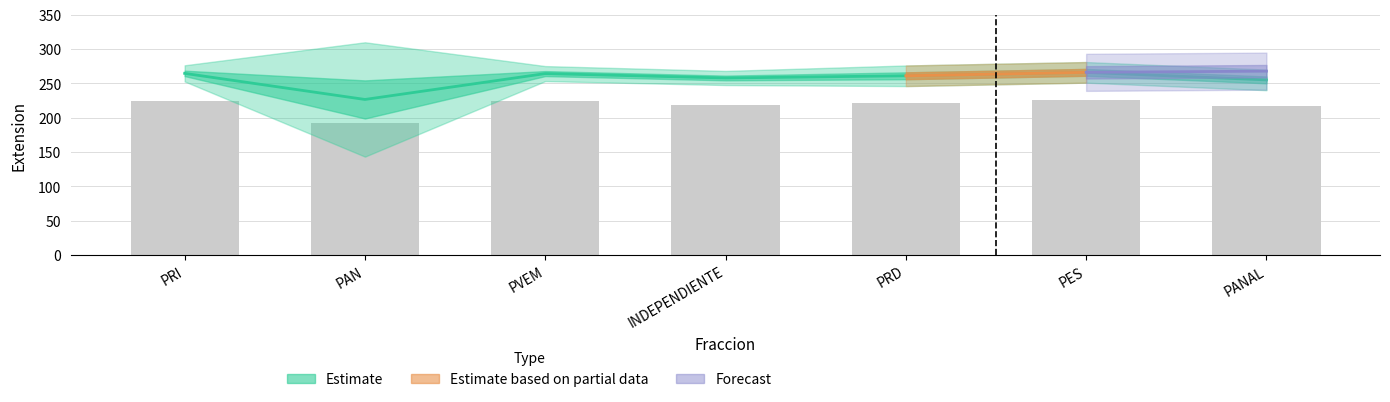

True or false: Asistencia has a value of 158 at PRD.

False